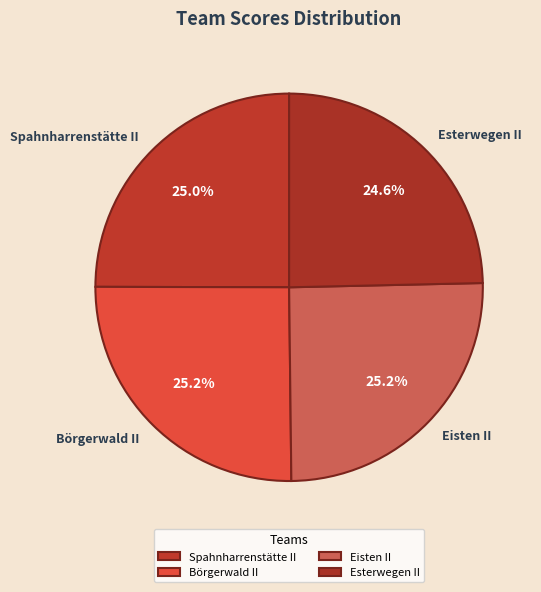

Does any single category account for the majority?

No